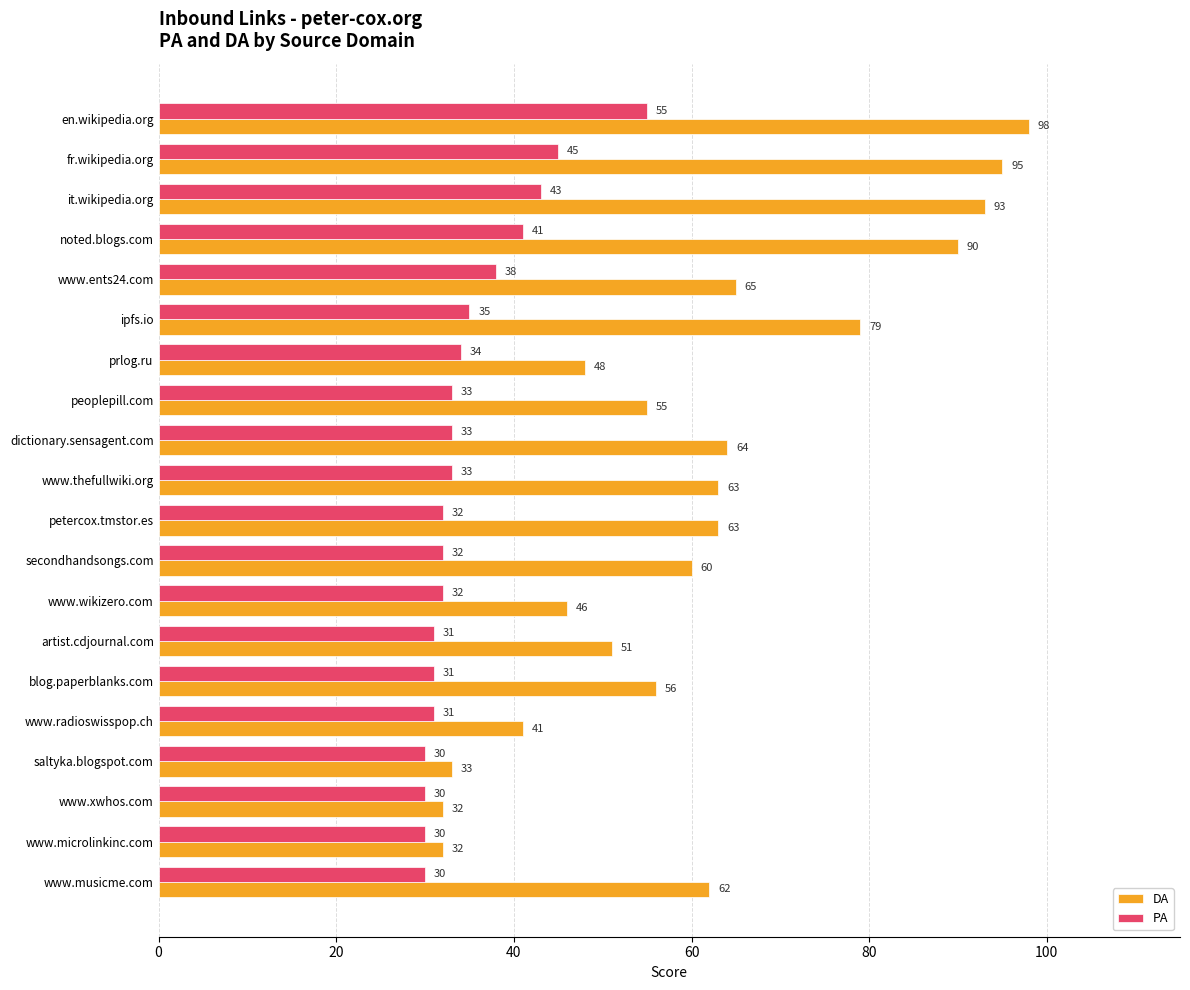

Which series has the largest total across all categories?

DA